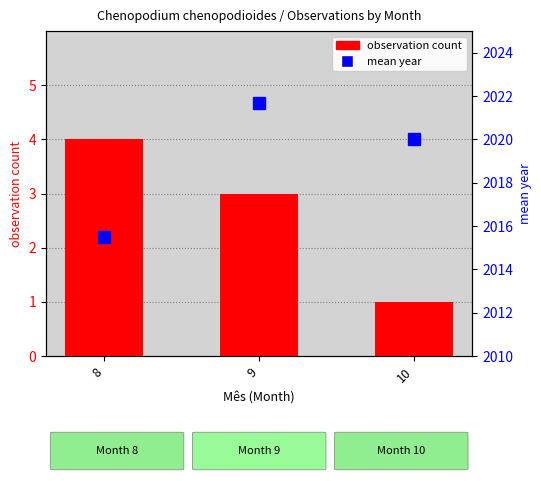

At which label does mean year reach its minimum?

8